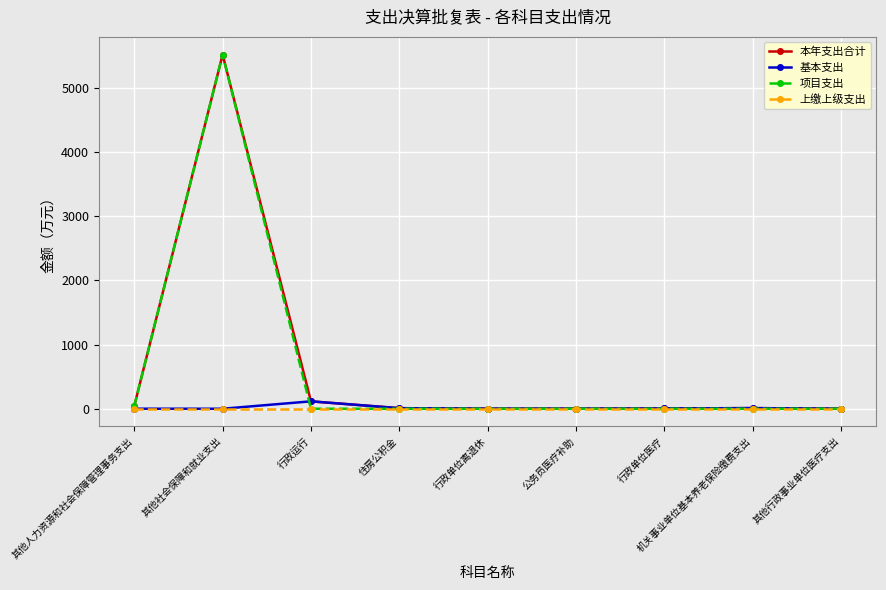

Does the chart display data point markers on the line(s)?

Yes